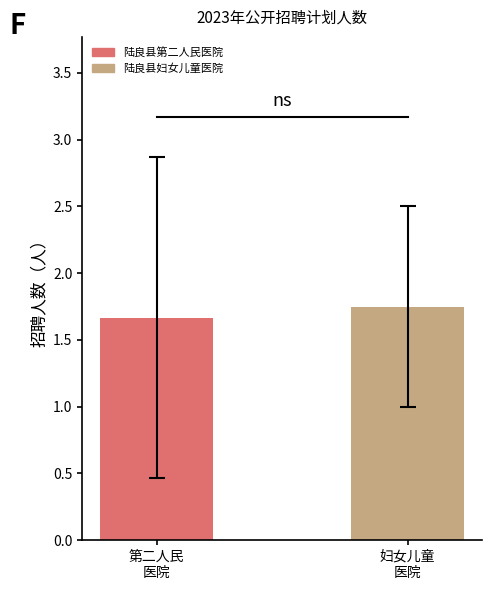

Rank the categories by value from lowest to highest.

第二人民
医院, 妇女儿童
医院